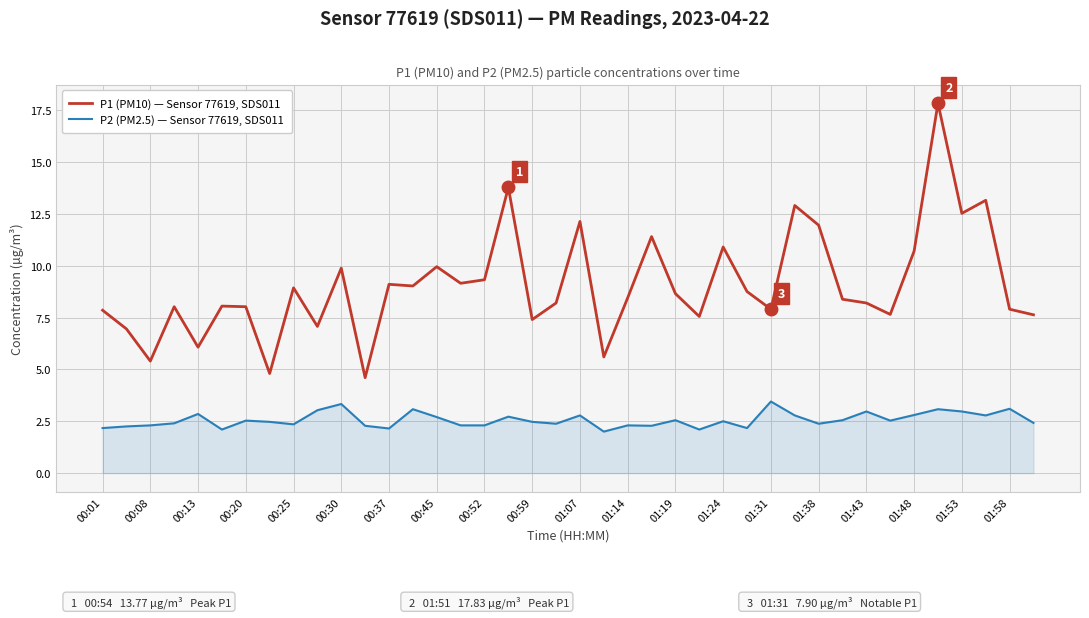

What is the maximum value for P1 (PM10) — Sensor 77619, SDS011?

17.8